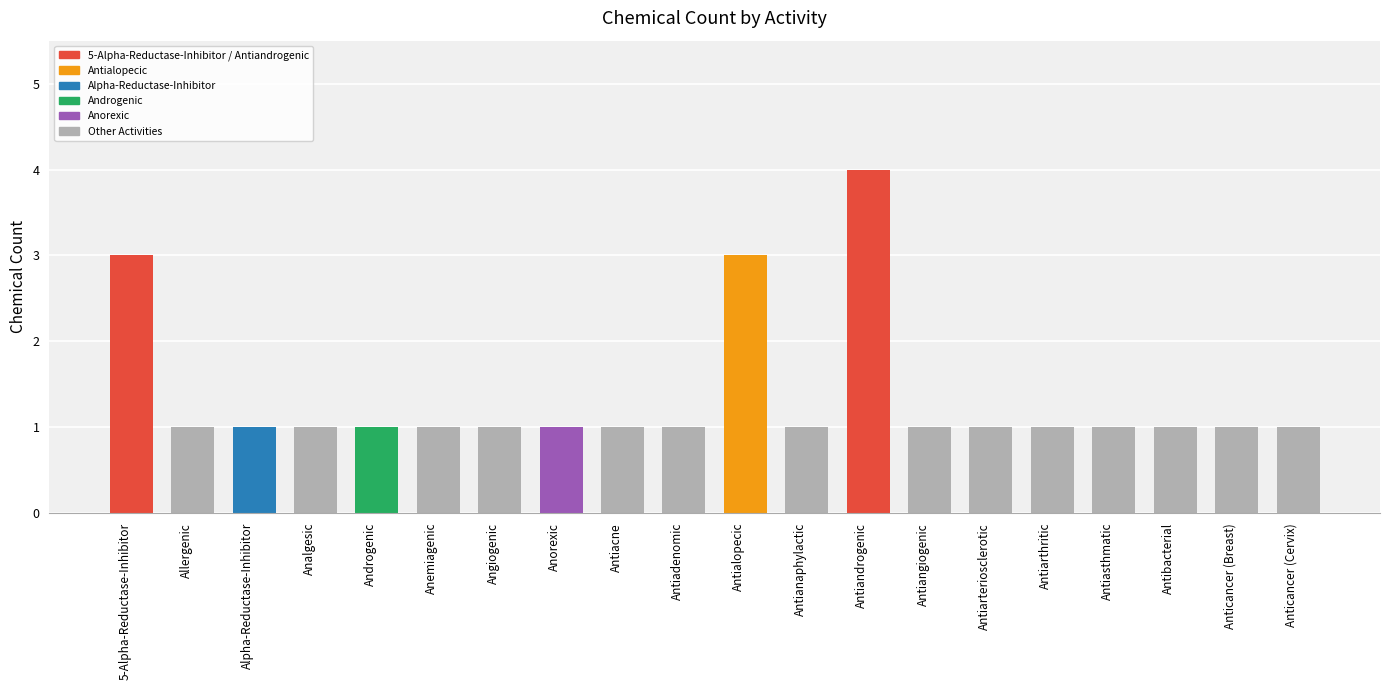

Which has a higher value, Antiacne or 5-Alpha-Reductase-Inhibitor?

5-Alpha-Reductase-Inhibitor